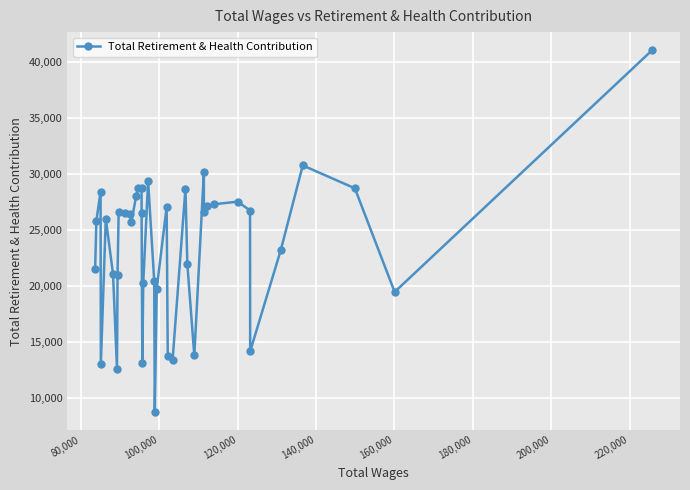

What is the value of the 38th point from the left?

28738